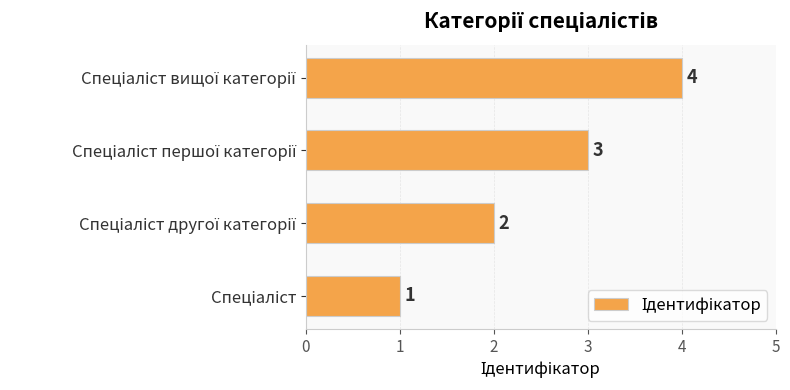

Count the number of data series in this chart.

1